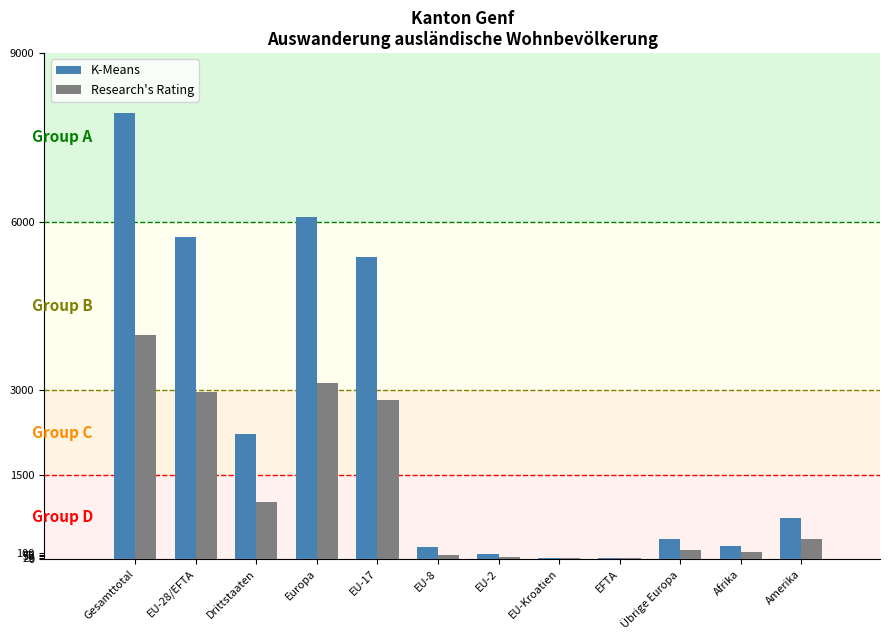

True or false: K-Means has a value of 7679 at EU-17.

False